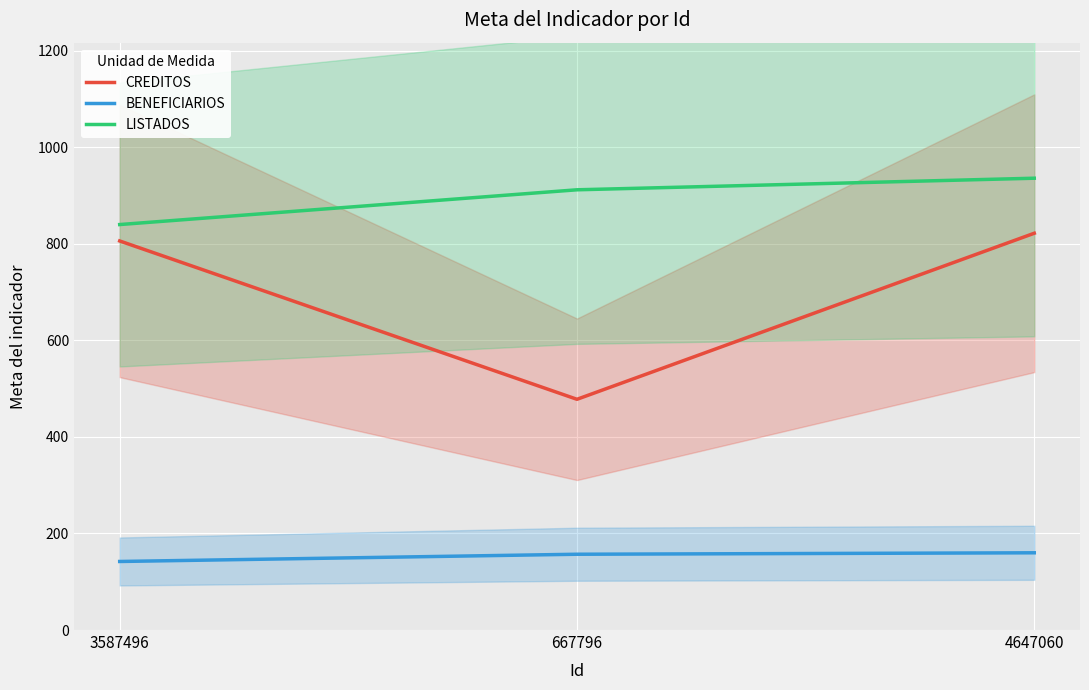

Which series has the largest total across all categories?

LISTADOS